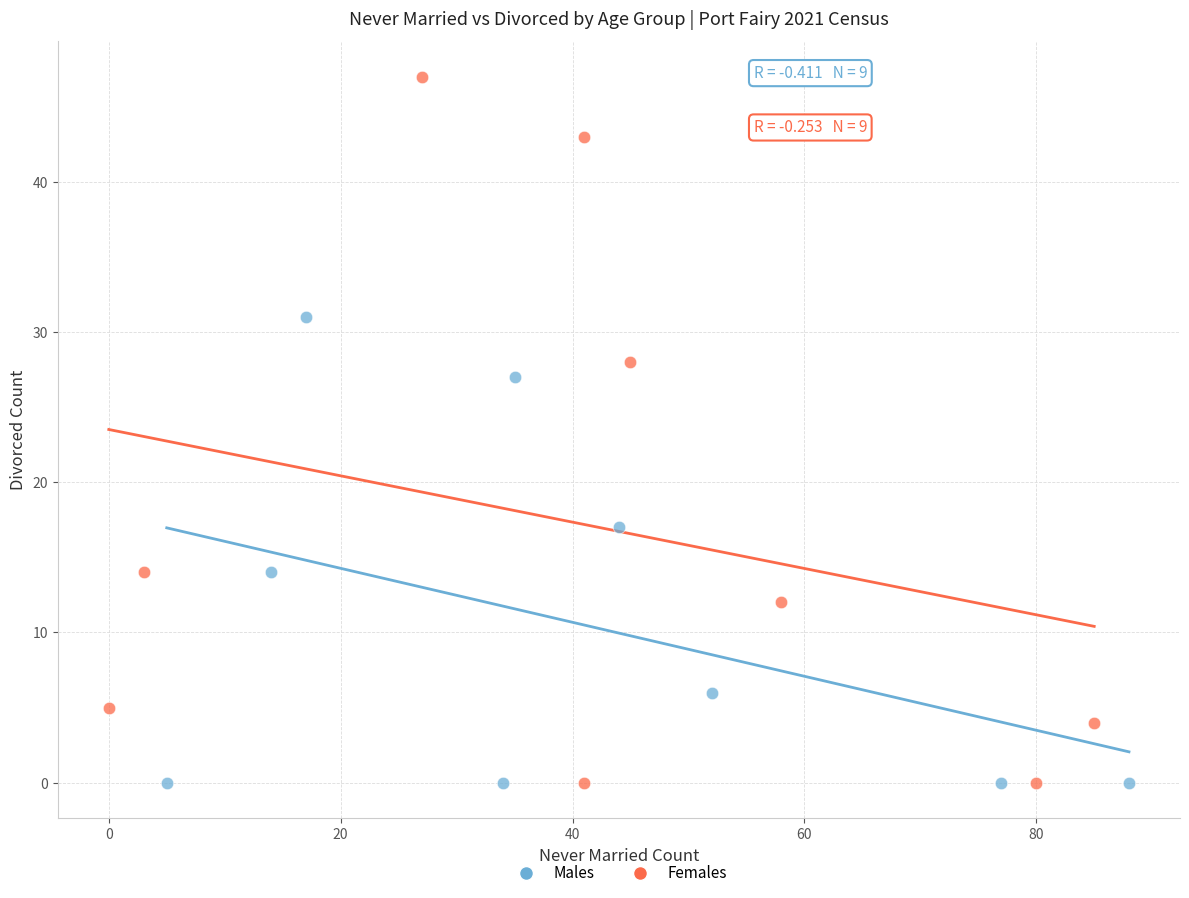

Which series has the widest spread of Y values?

Females